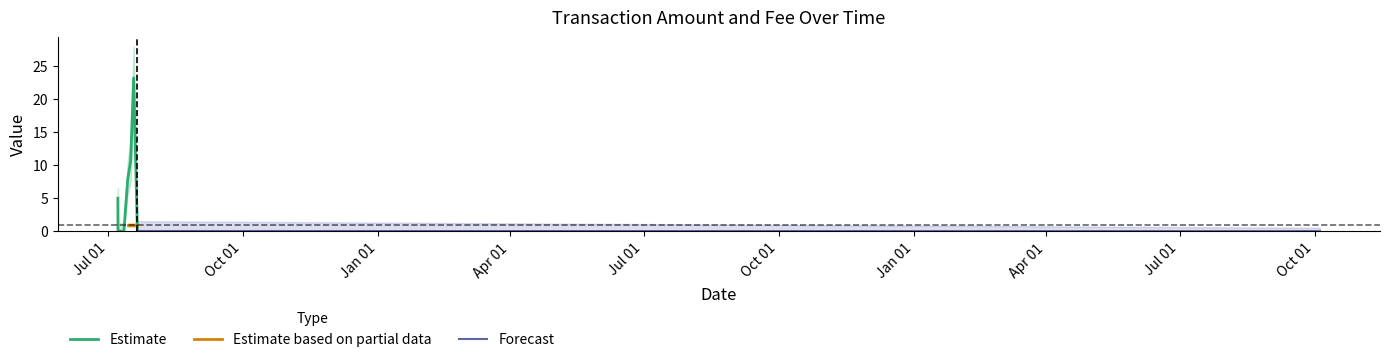

Read the Amount value at 5.

7.8